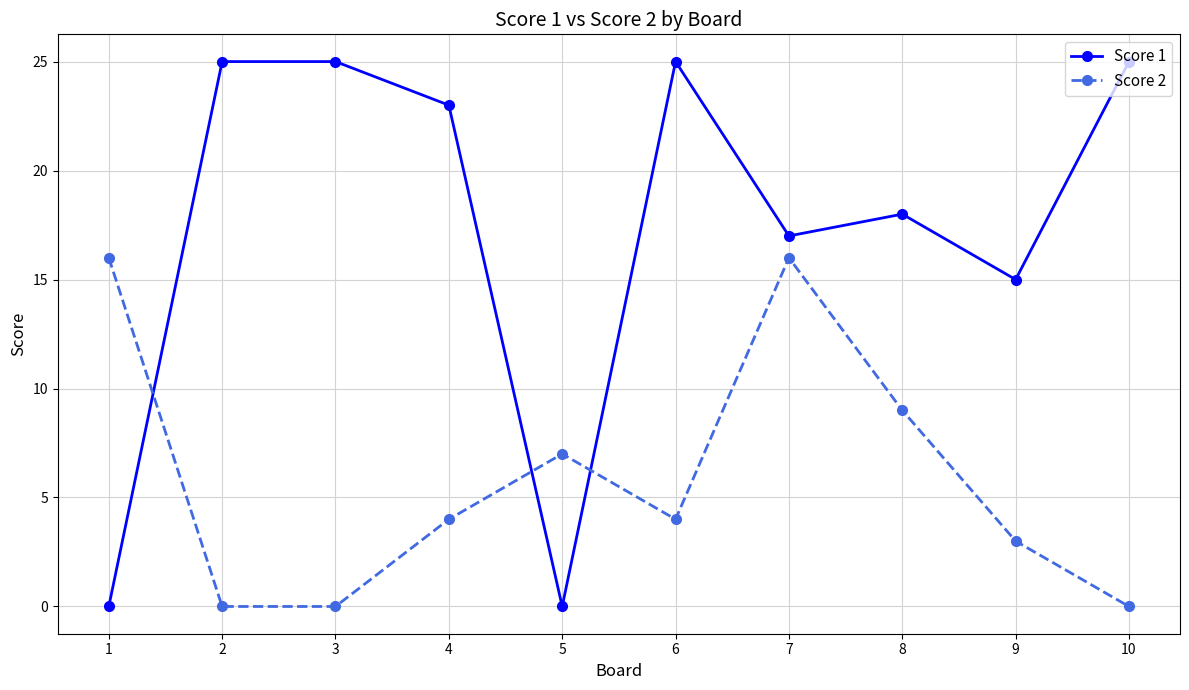

How many lines are shown in the chart?

2